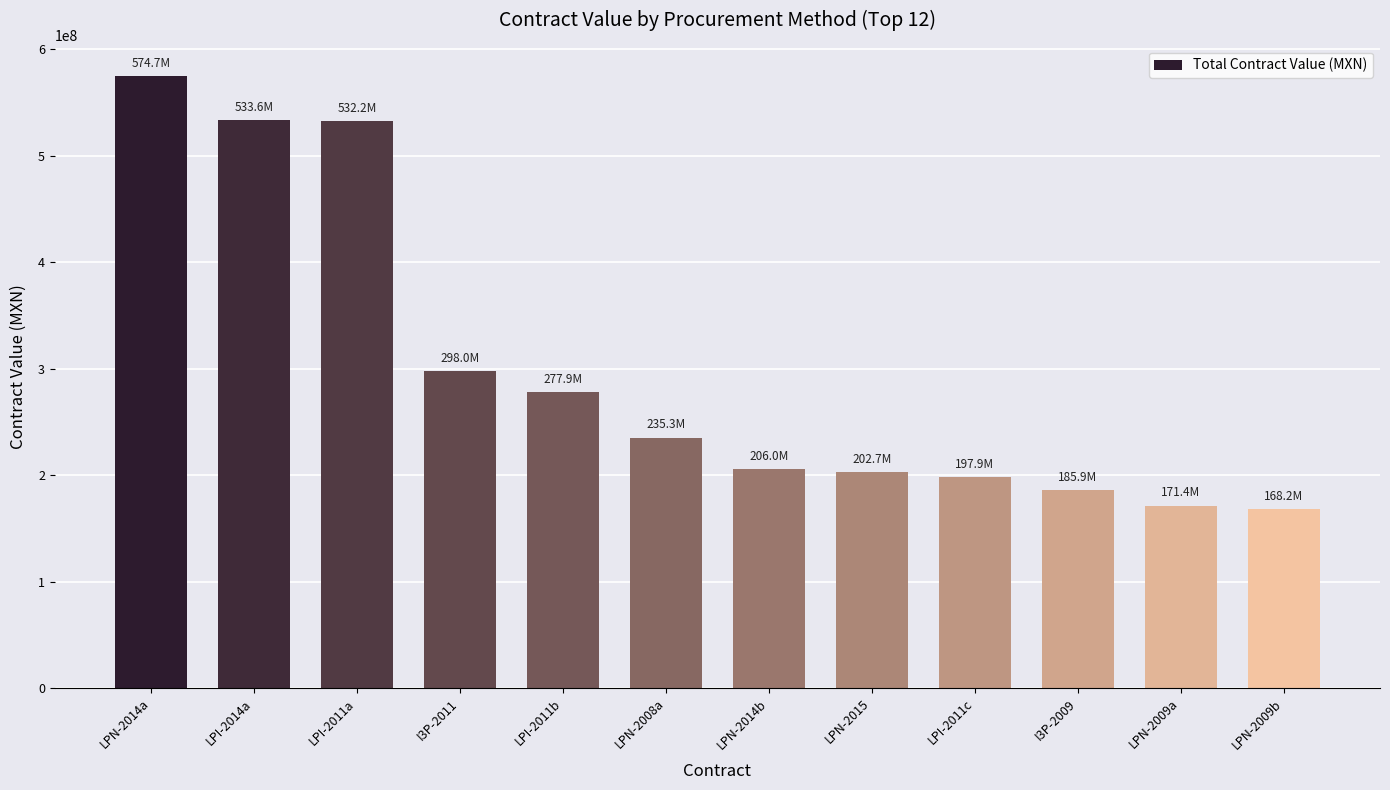

The value at LPN-2014b is 60703803.3. True or false?

False